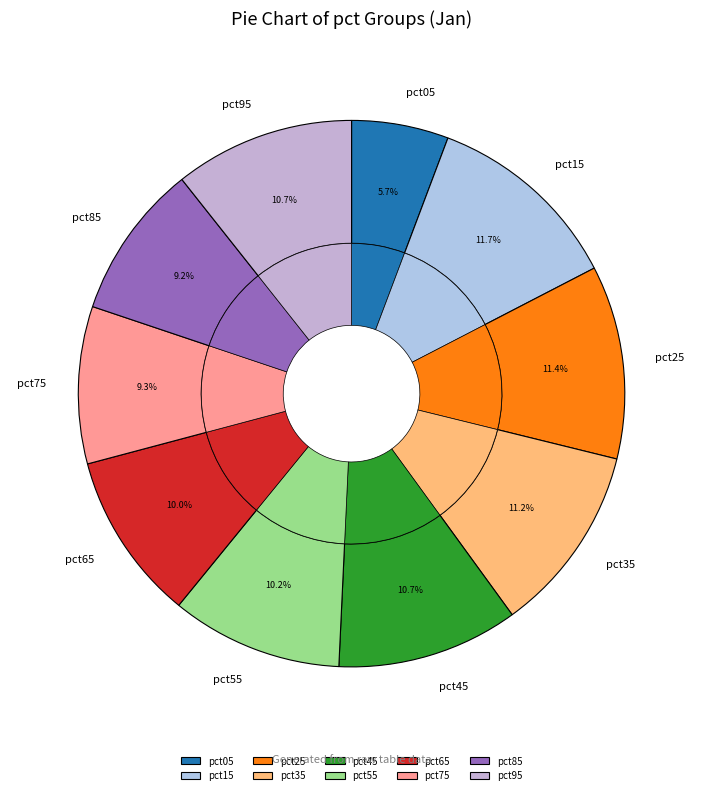

To the nearest percent, what is the average slice percentage?

10%